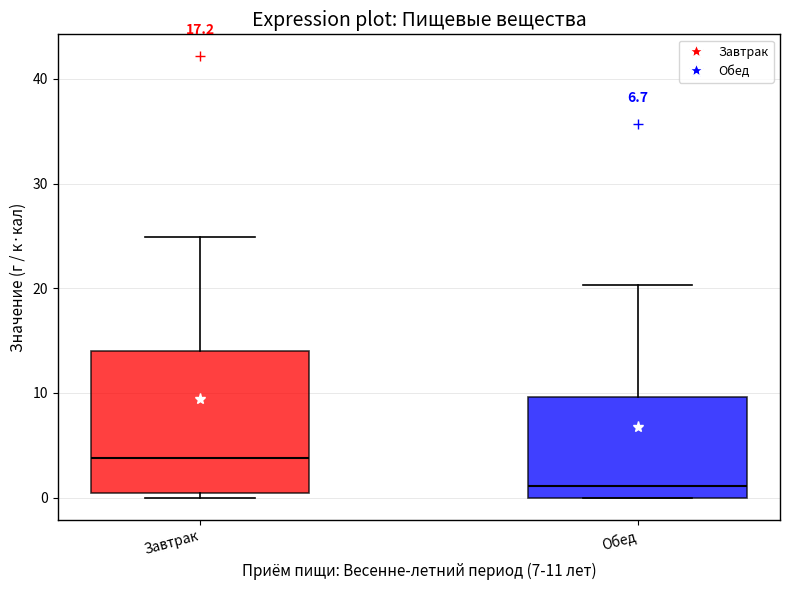

Where does the median line of the box for Завтрак sit on the y-axis? The values are not printed on the chart, so give them approximately, as read against the axis.

4